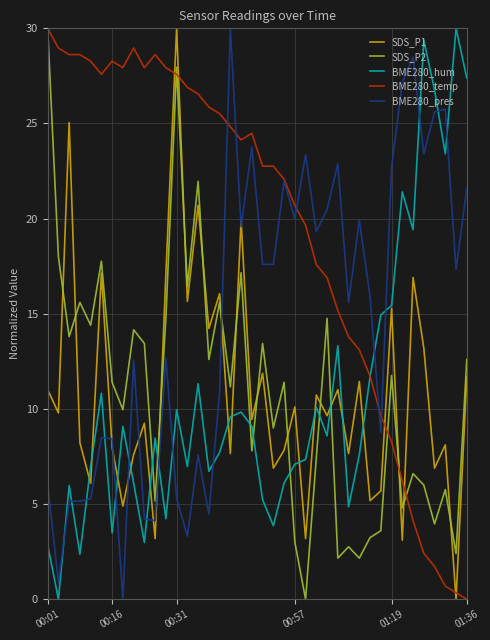

True or false: SDS_P2 and BME280_pres intersect in this chart.

True